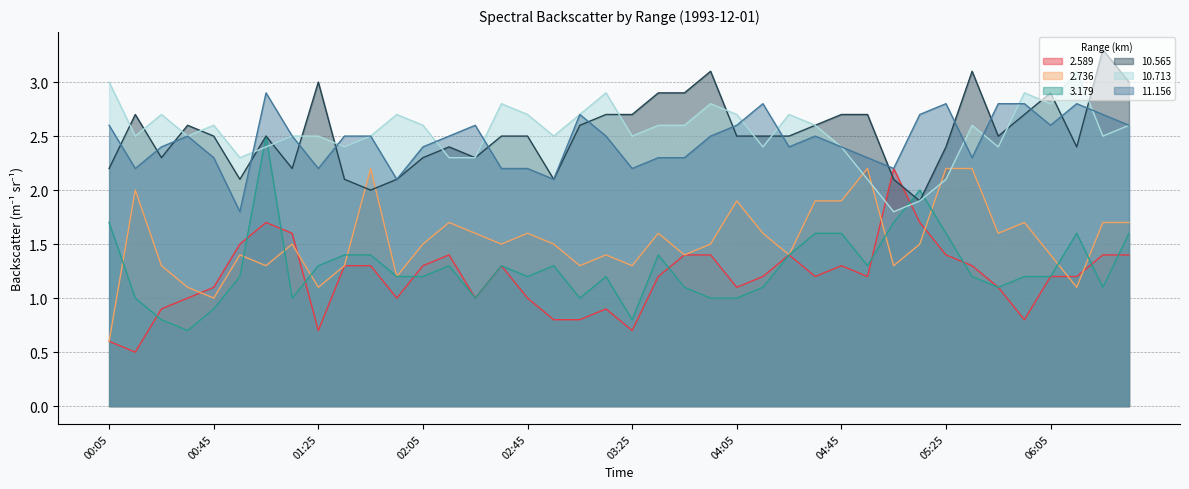

True or false: 11.156 and 2.736 intersect in this chart.

False